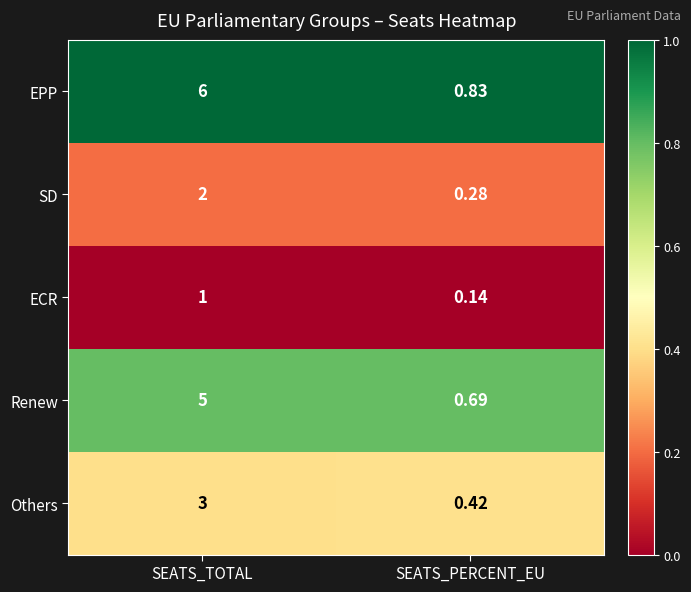

Which series has the largest total across all categories?

EPP